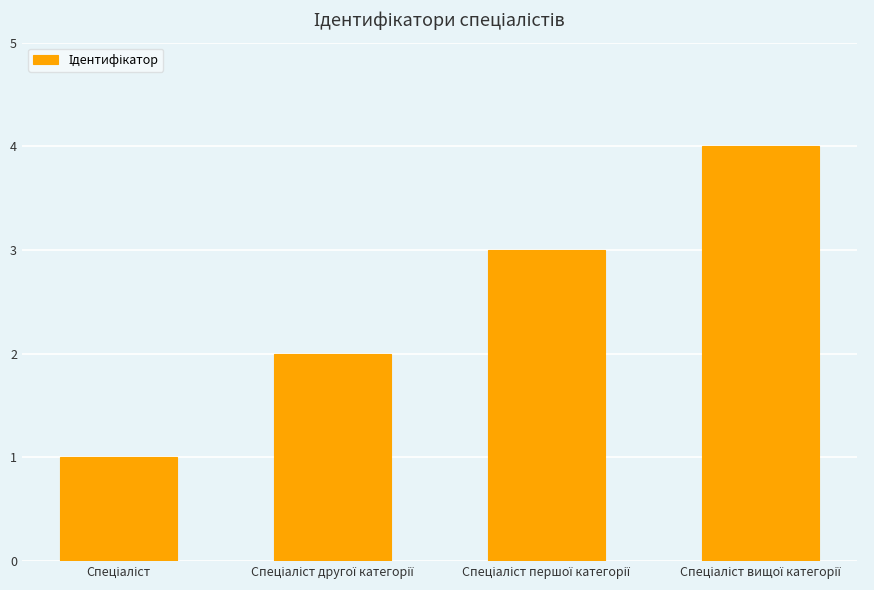

What is the sum of all values?

10